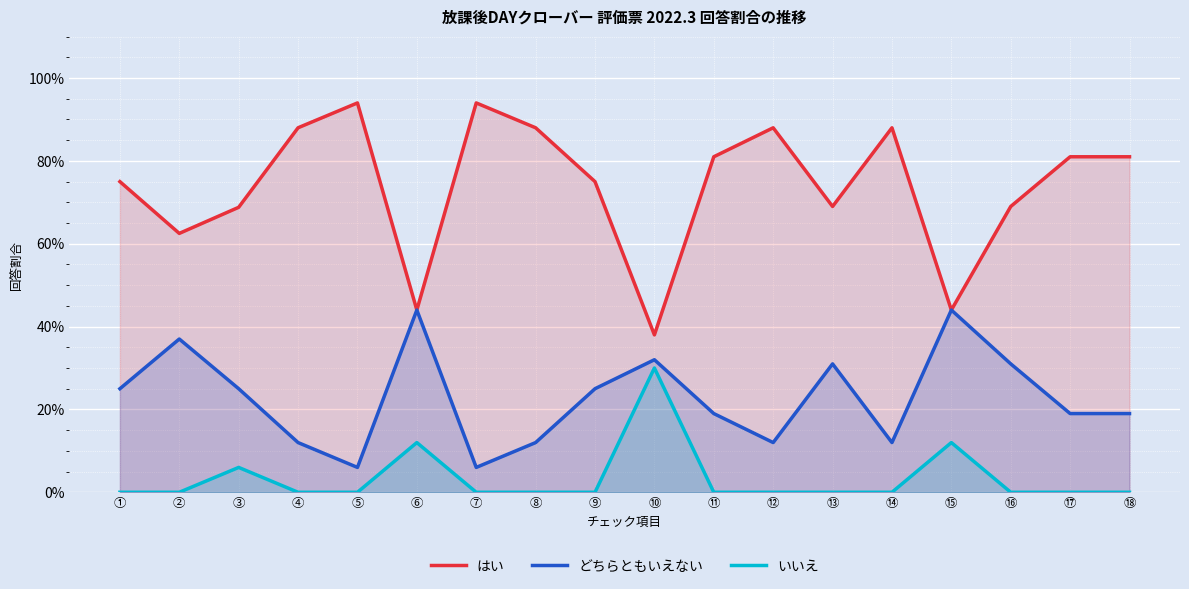

Count the どちらともいえない values in the range 0 to 1.

18